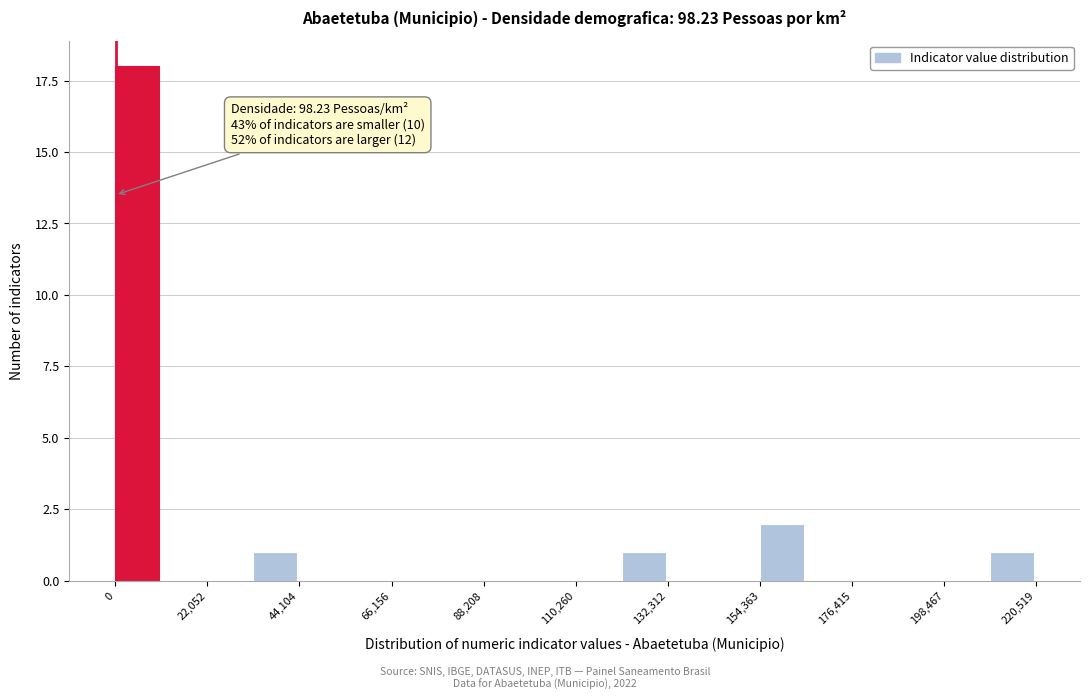

Read against the x-axis, roughly where is the centre of the tallest bar?

5000